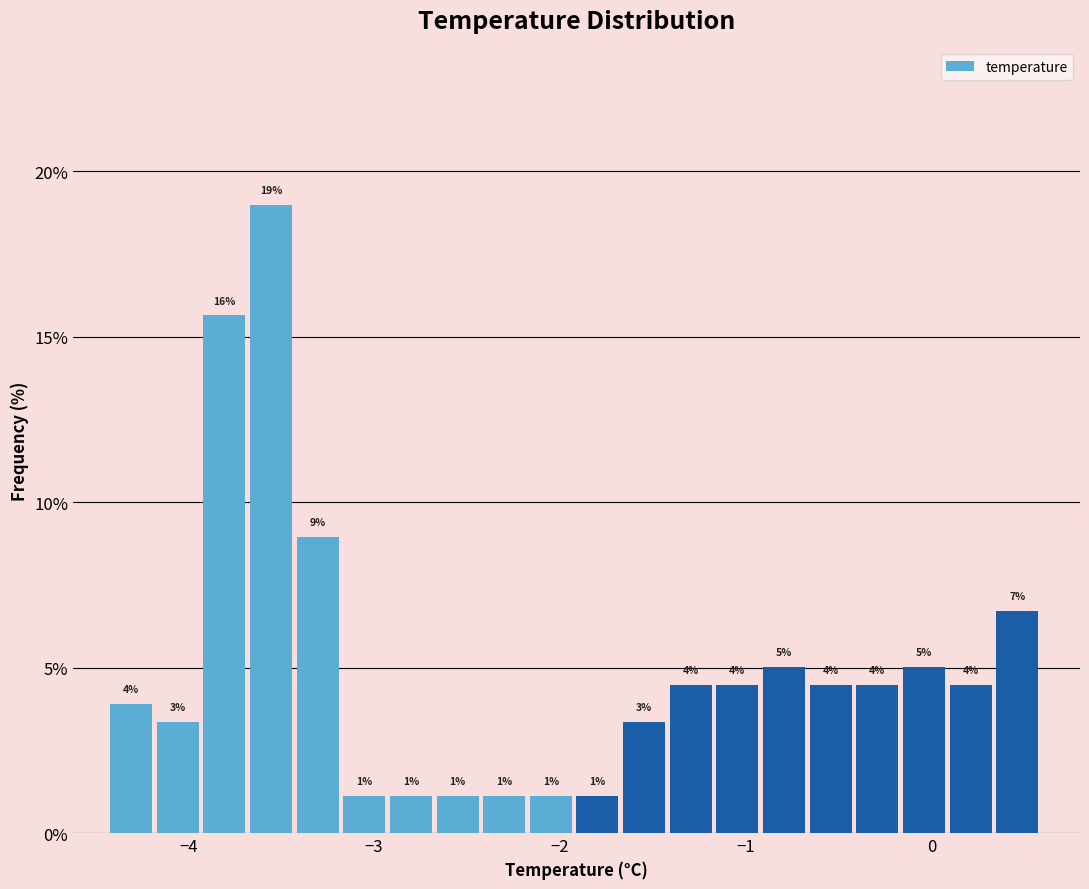

Around what value on the x-axis is the tallest bar? Give the approximate position of its centre, as read against the axis.

-3.6